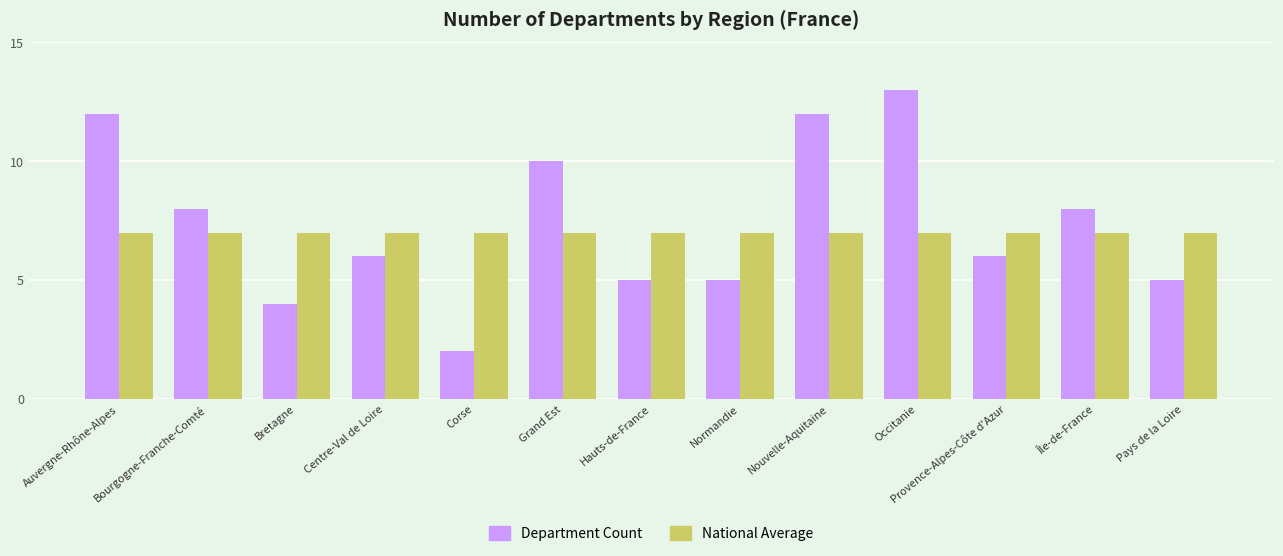

List the series in order of their peak value, highest first.

Department Count, National Average